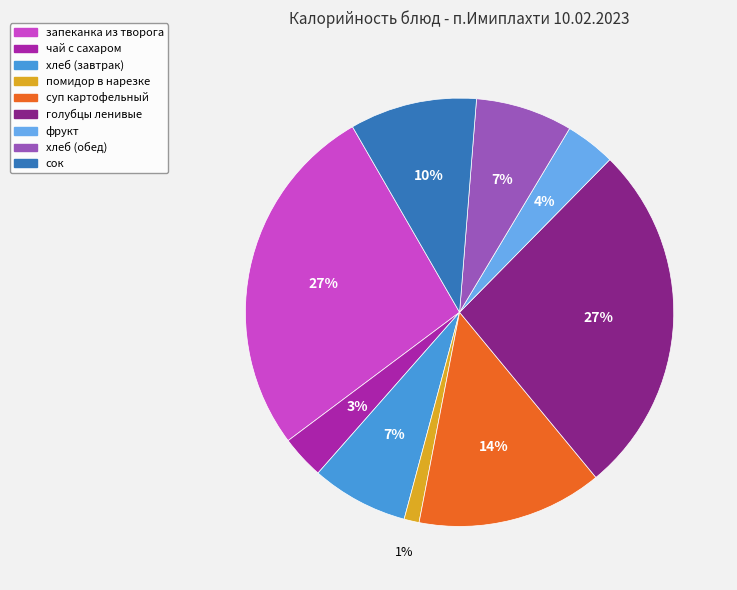

Which category has the smallest portion of the pie?

помидор в нарезке